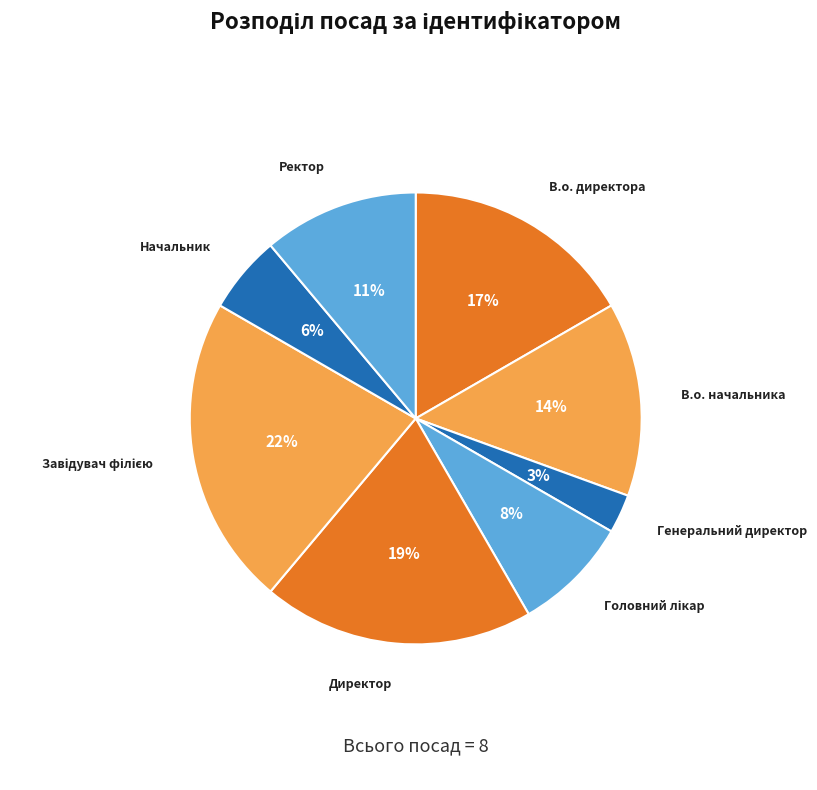

Which has a higher value, В.о. директора or В.о. начальника?

В.о. директора